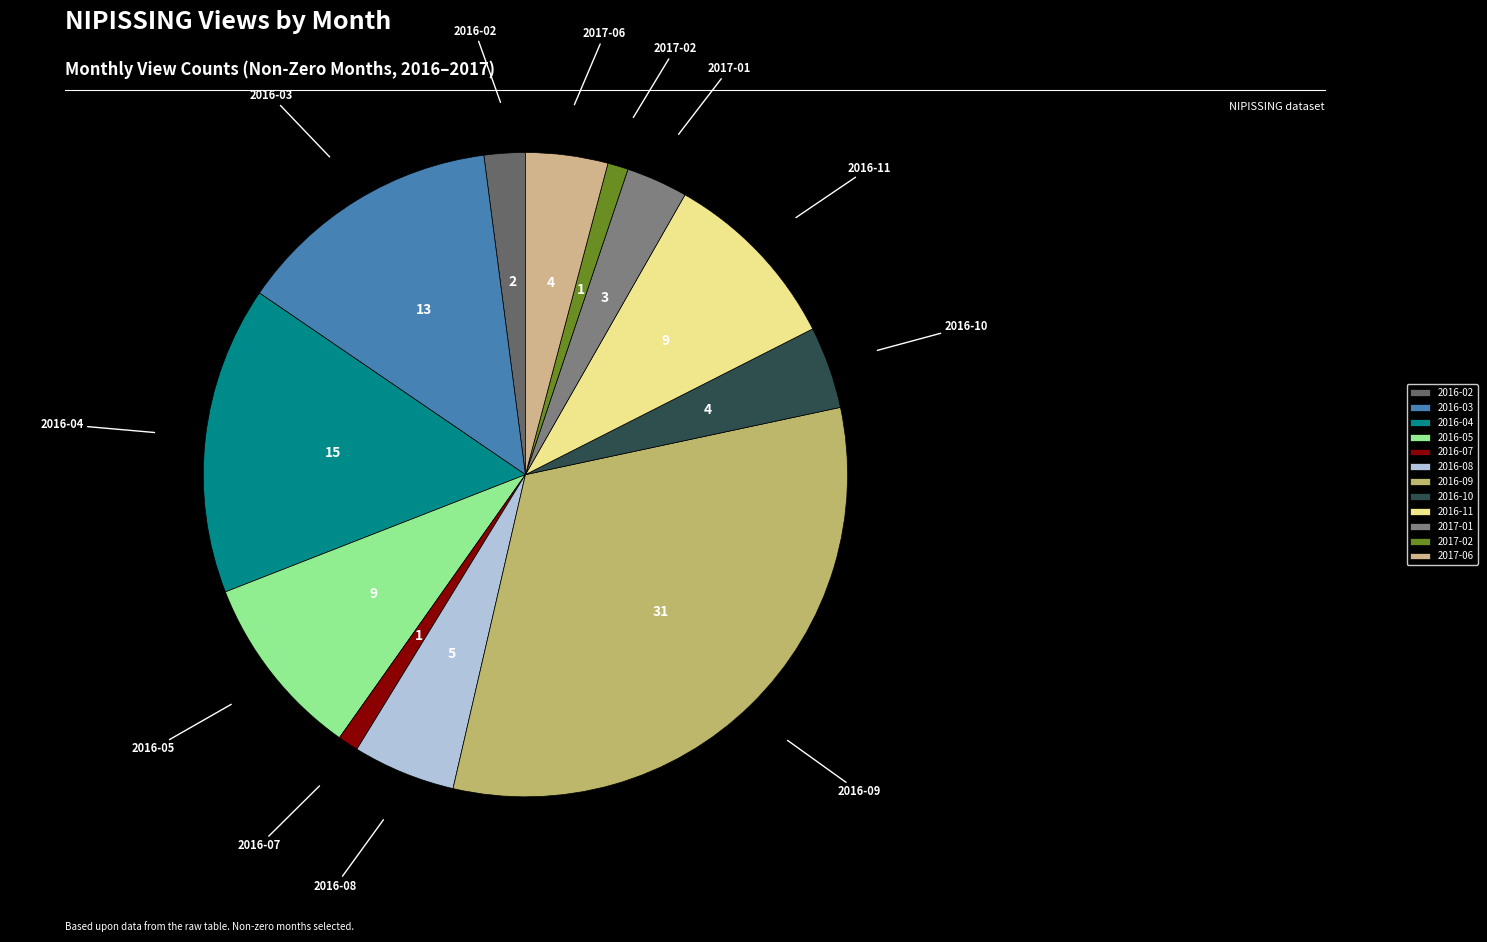

Which has a higher value, 2016-11 or 2016-09?

2016-09